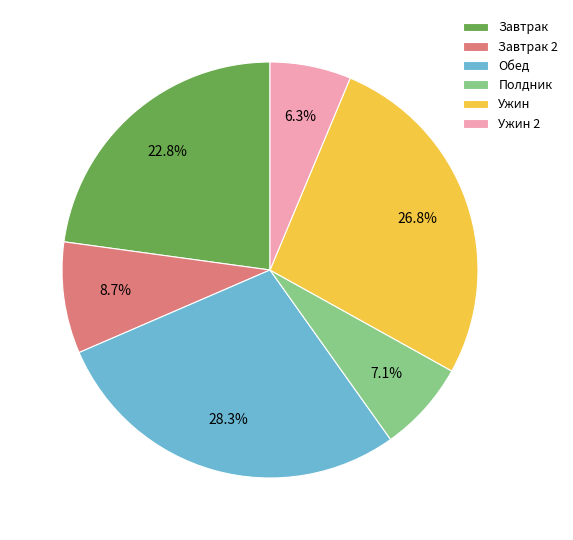

What is the total percentage of Завтрак and Ужин 2?

29.1%